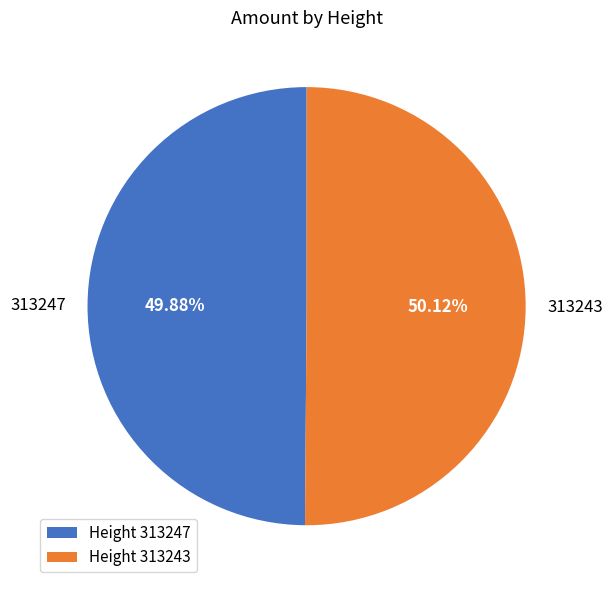

How many slices are in this pie chart?

2